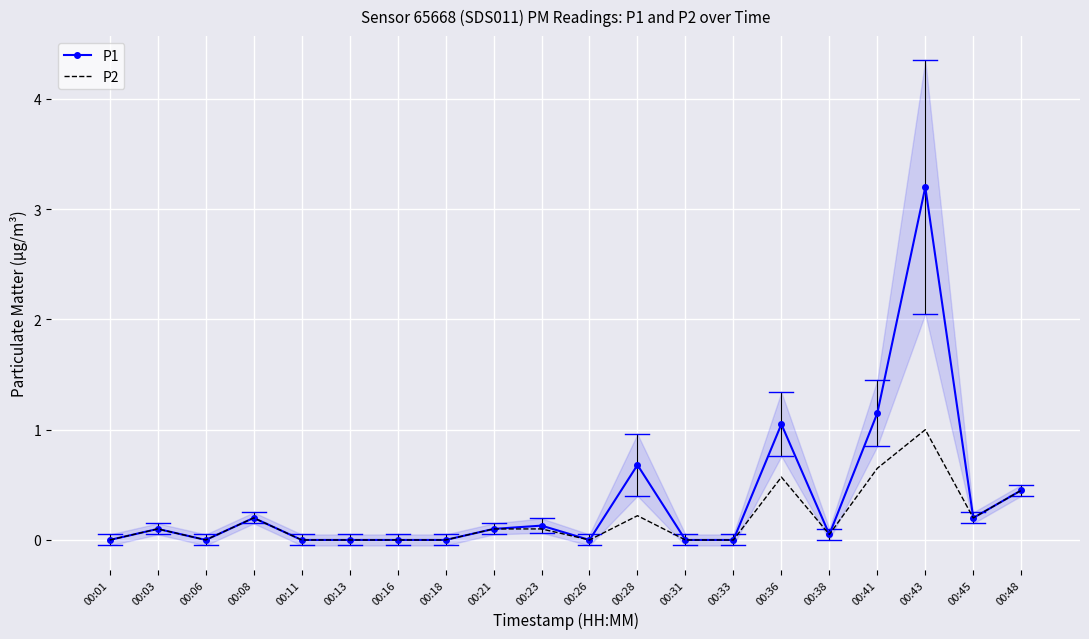

How many values in P2 are above zero?

11